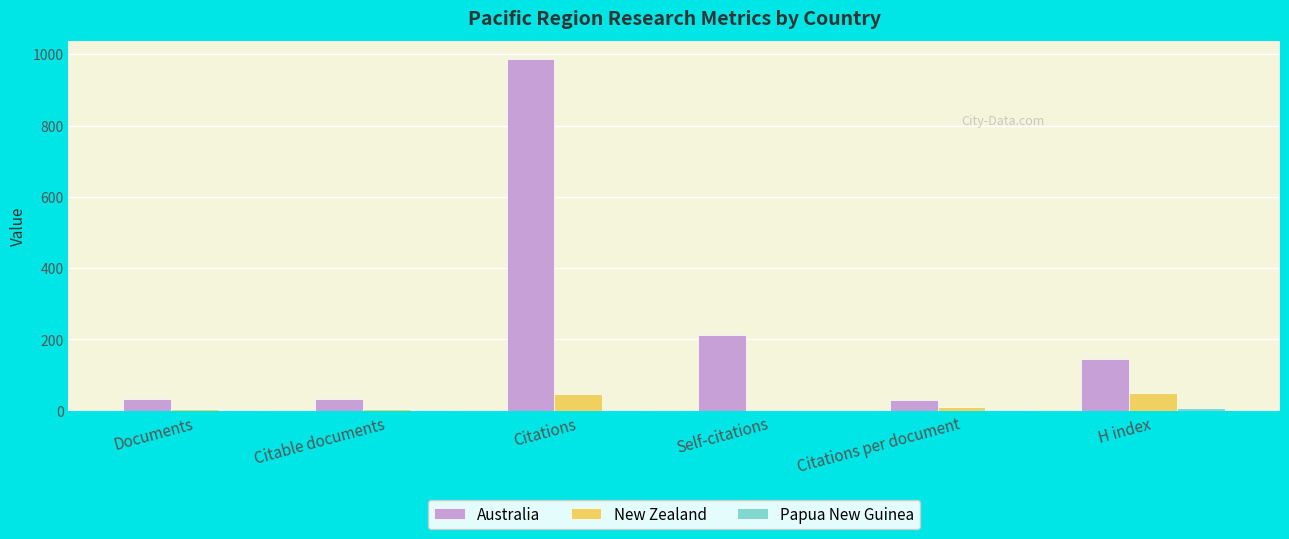

What is the sum of all New Zealand values?

120.8